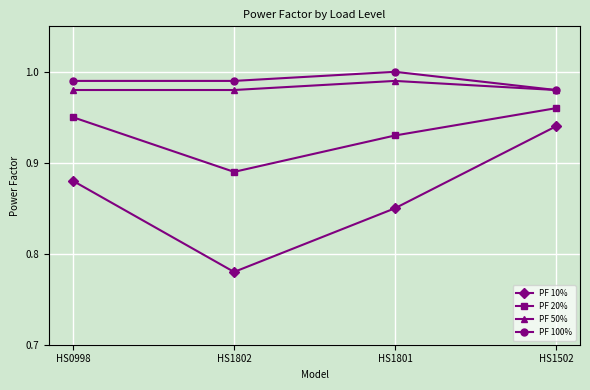

What are all the series names shown in the legend?

PF 10%, PF 20%, PF 50%, PF 100%